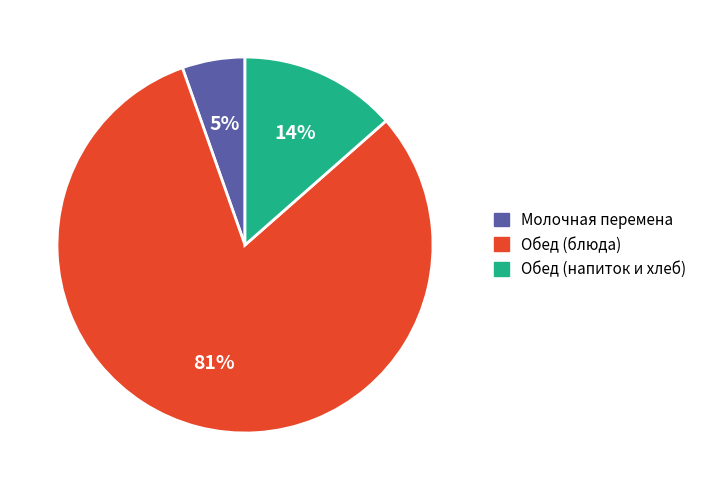

Is it true that Обед (напиток и хлеб) is 14% of the pie?

True